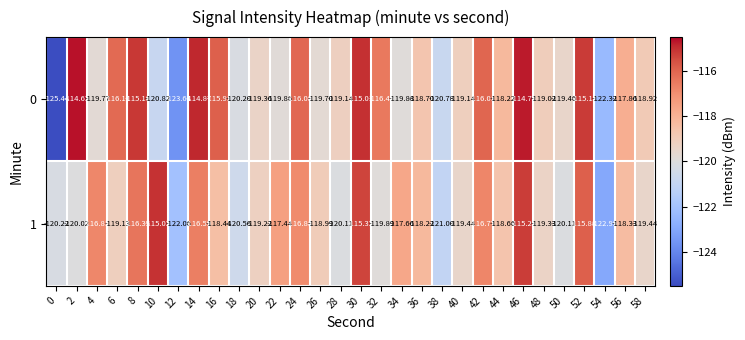

Is the value of 0 at 52 greater than the value of 1 at 0?

Yes